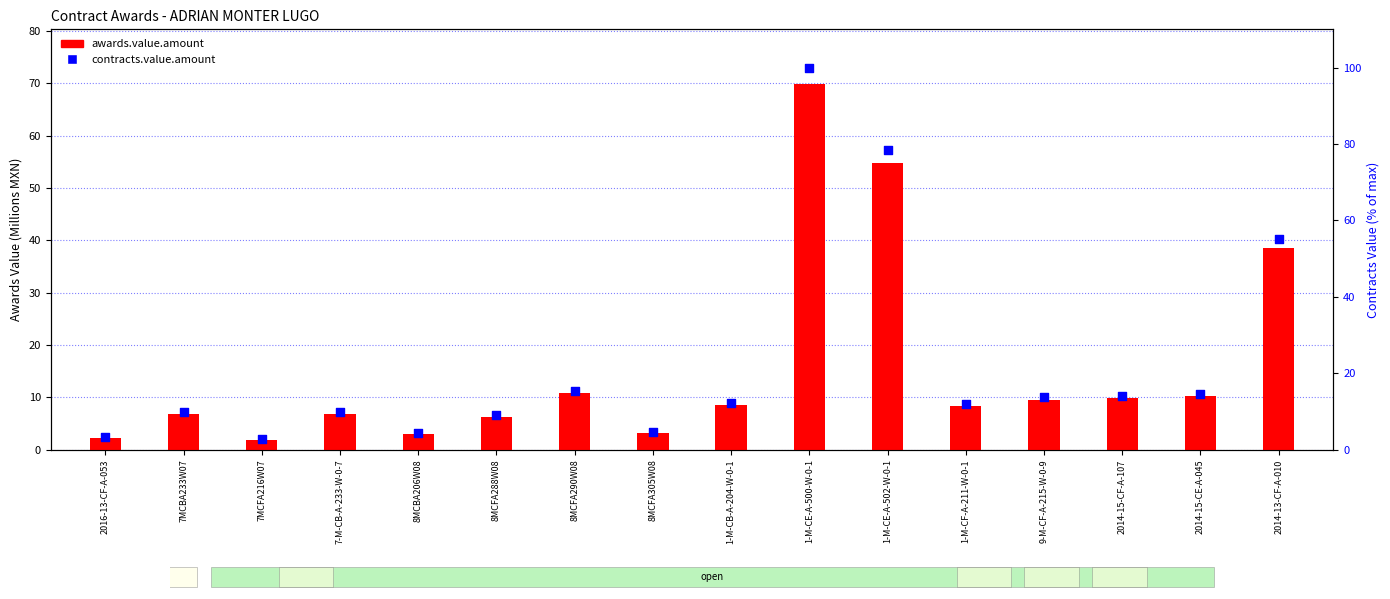

At how many categories does at least one series exceed 32?

3